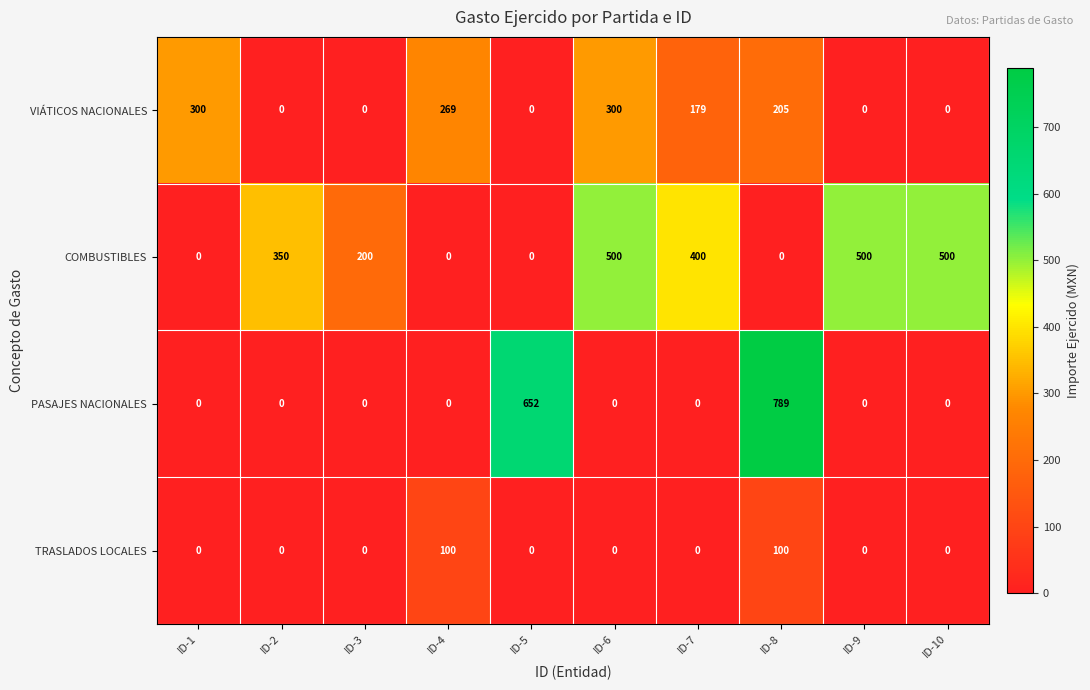

What is the difference between the highest and lowest values at ID-3?

200